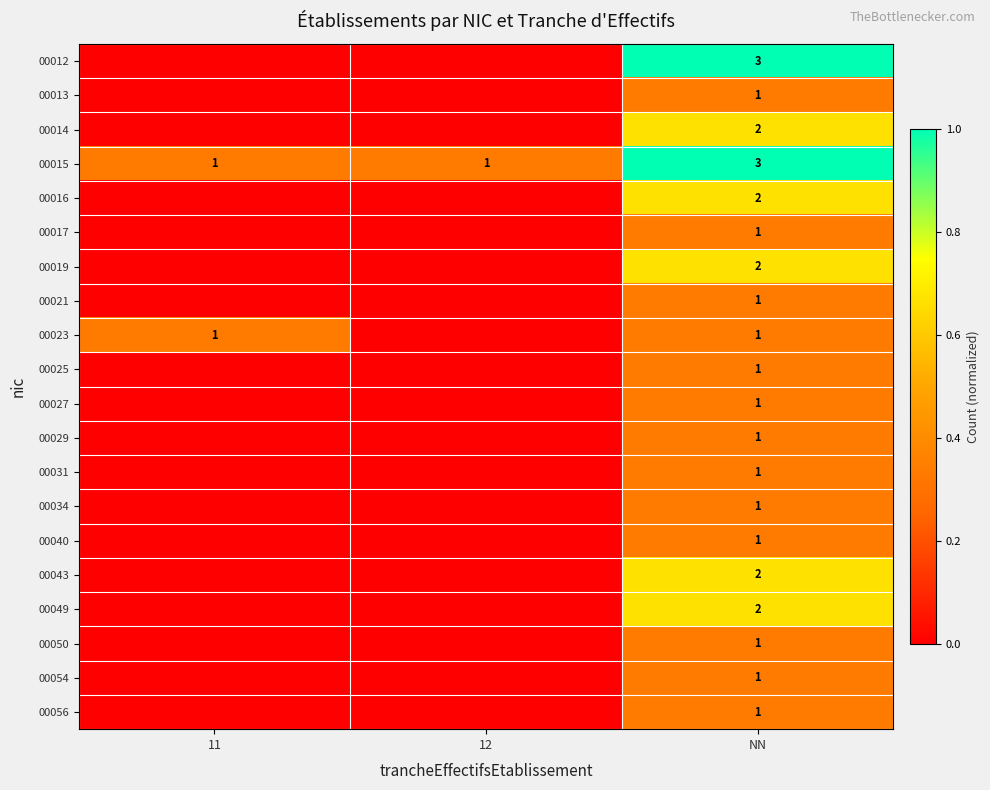

What is the total value across all series at NN?

29